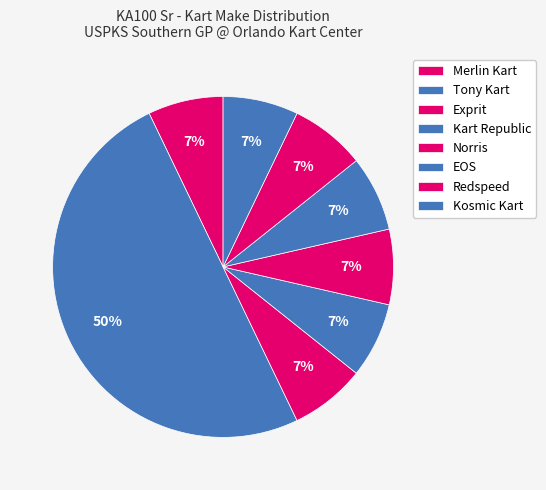

How many segments does this pie chart have?

8